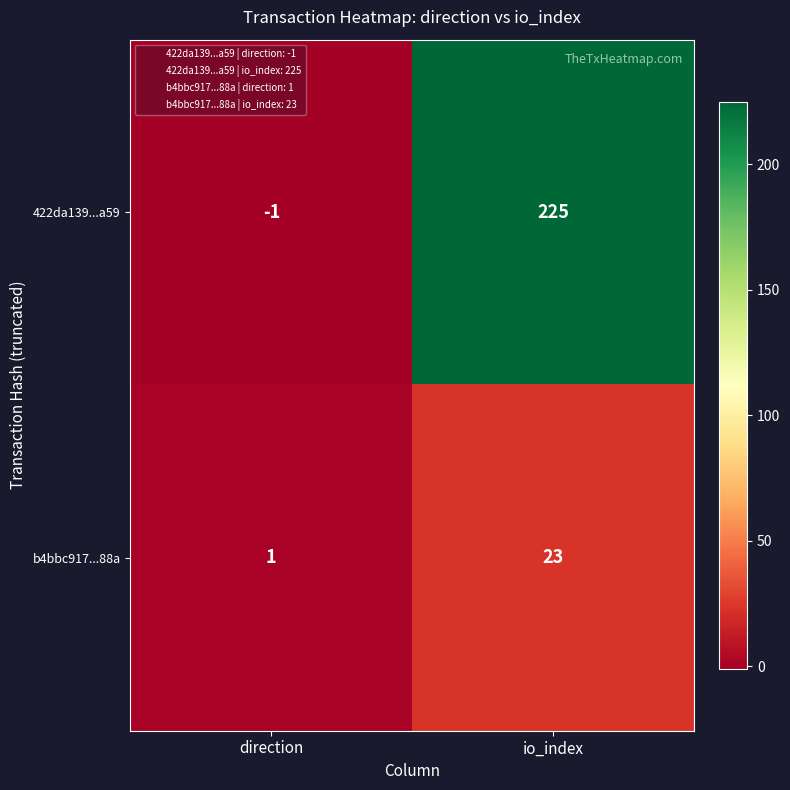

True or false: b4bbc917...88a has a value of 23 at io_index.

True